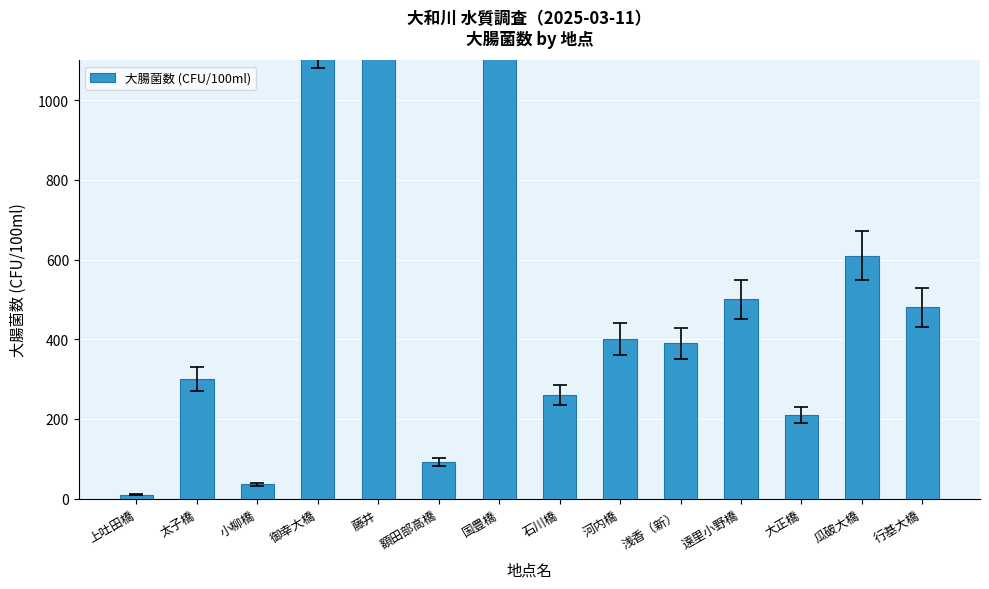

What is the sum of the values at 小柳橋 and 浅香（新）?

426